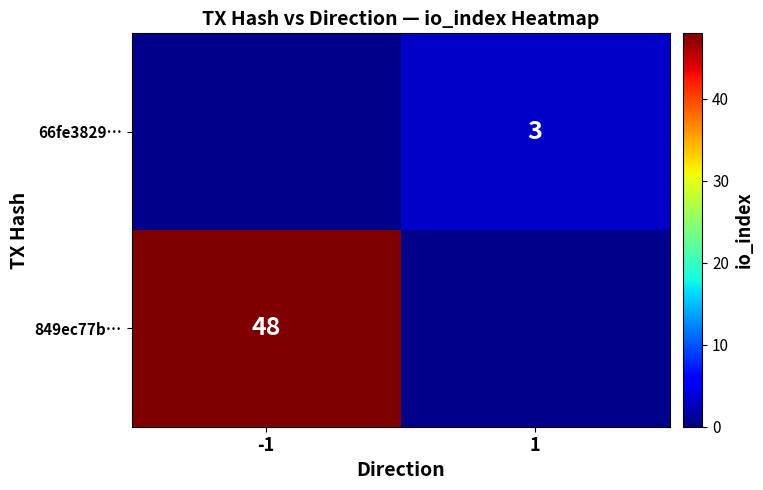

Is it true that 66fe3829… equals 3 at 1?

True